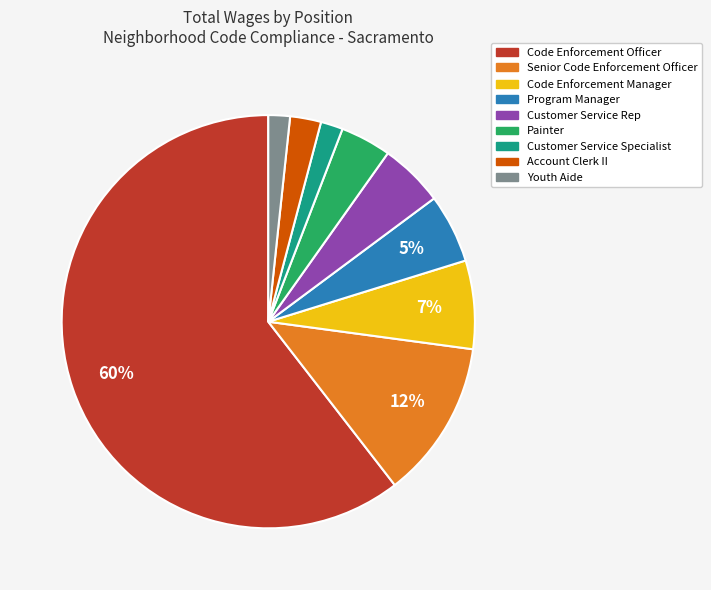

Is there any slice that represents more than half of the pie?

Yes